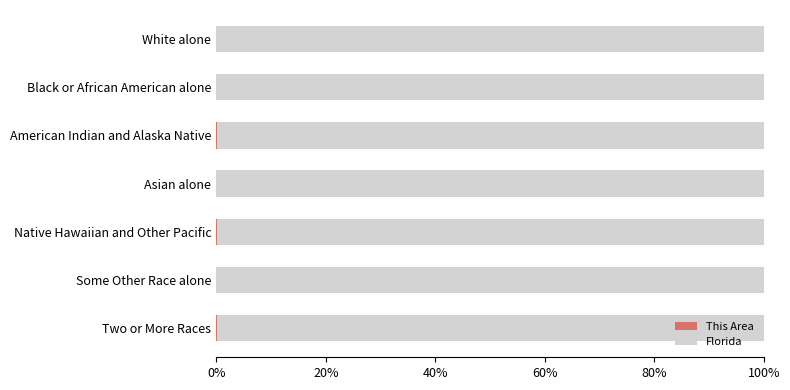

Reading left to right, what are all the values shown in this chart?

This Area: 0.0	0.0	0.0	0.0	0.0	0.0	0.0
Florida: 1.0	1.0	1.0	1.0	1.0	1.0	1.0